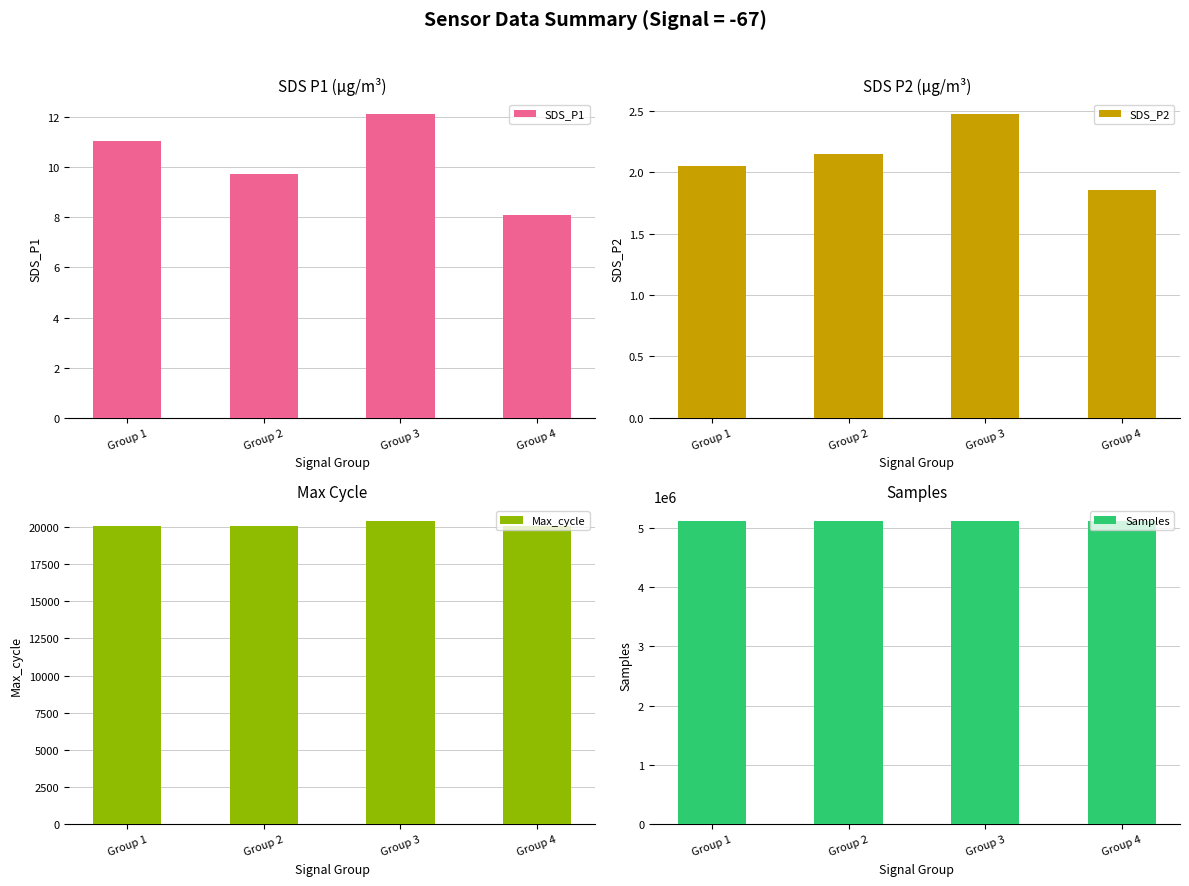

Reading right to left, transcribe all the data shown in this chart.

SDS_P1: Group 4=8.1	Group 3=12.1	Group 2=9.7	Group 1=11.1
SDS_P2: Group 4=1.9	Group 3=2.5	Group 2=2.1	Group 1=2.0
Max_cycle: Group 4=20047.4	Group 3=20396.8	Group 2=20067.2	Group 1=20049.8
Samples: Group 4=5110909.0	Group 3=5106729.2	Group 2=5109736.8	Group 1=5107767.6